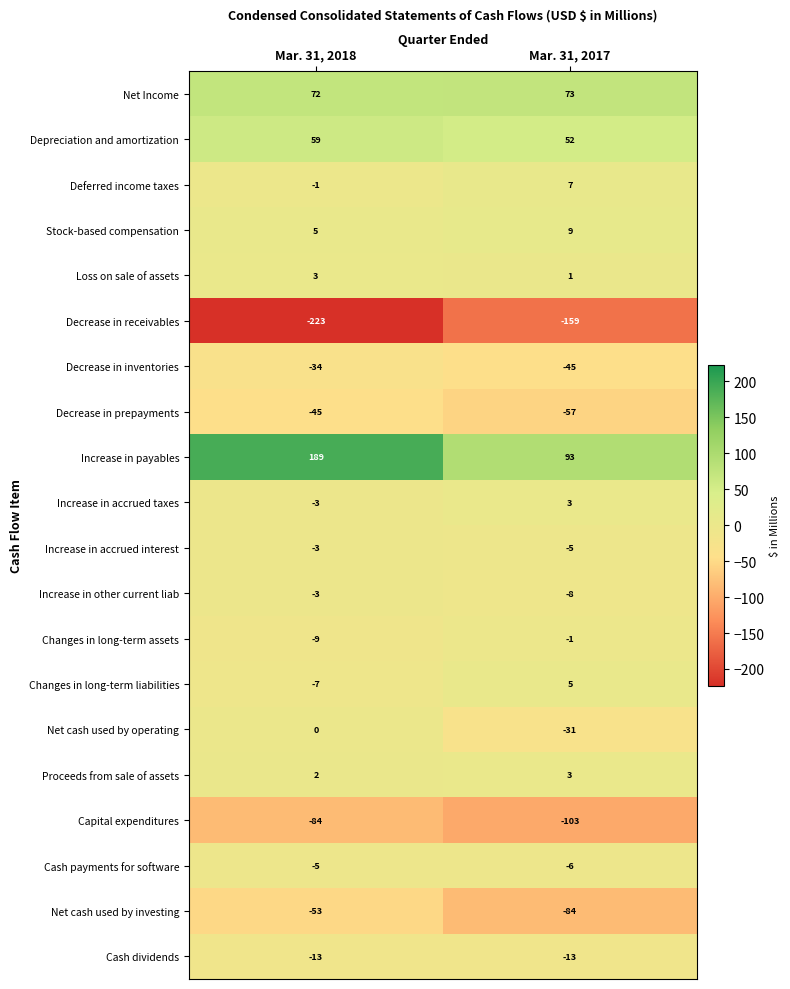

What is the smallest value displayed?

-223